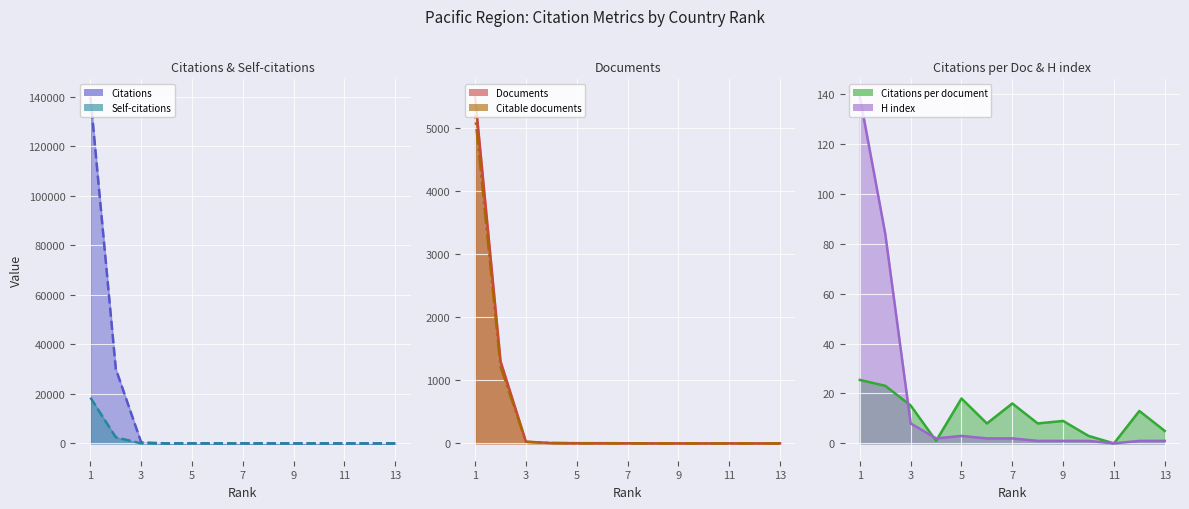

What is the difference between the maximum and second lowest values in the Citable documents (line) series?

5216.0